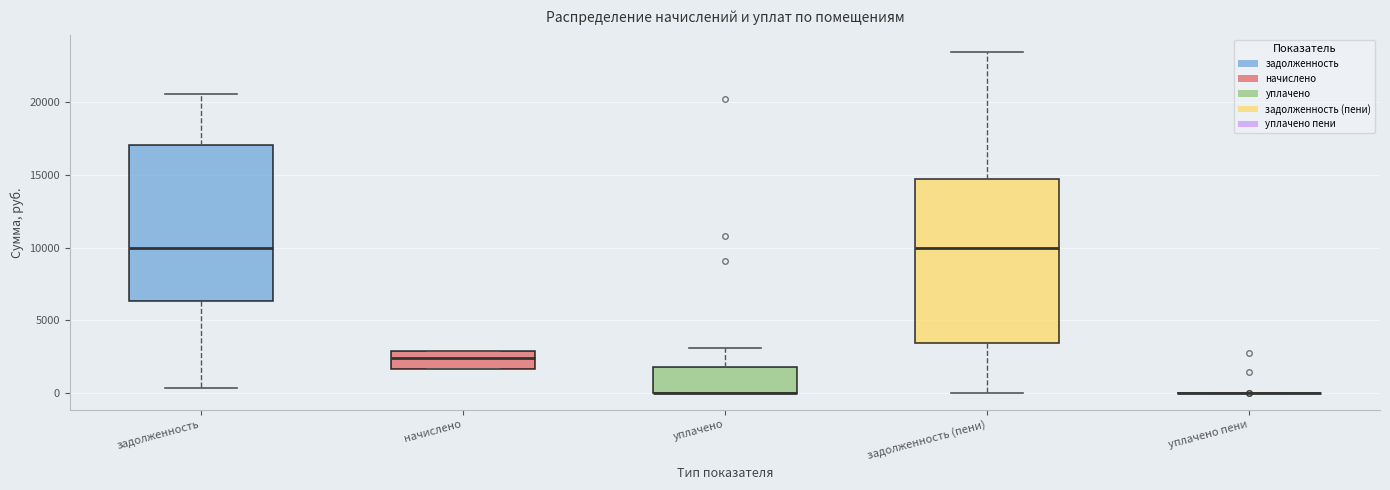

Comparing the boxes themselves (not the whiskers), which one is the tallest?

задолженность (пени)